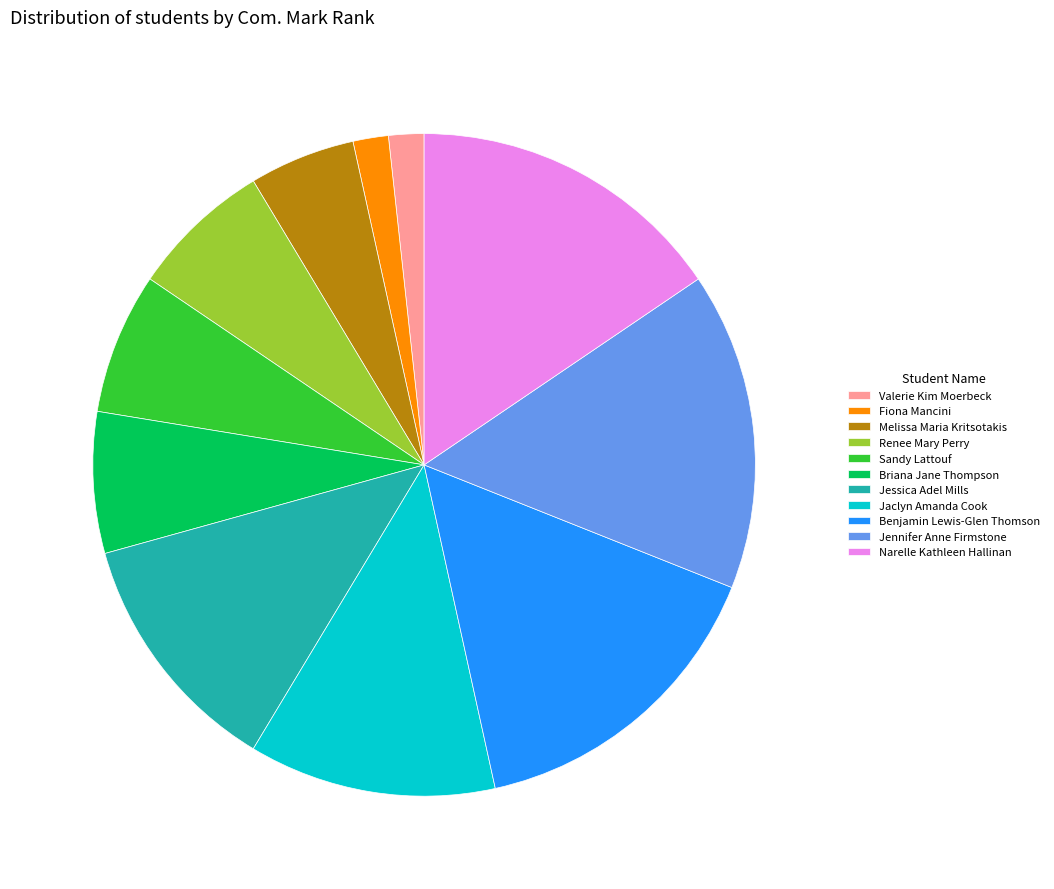

Is the sum of Sandy Lattouf and Renee Mary Perry greater than half?

No